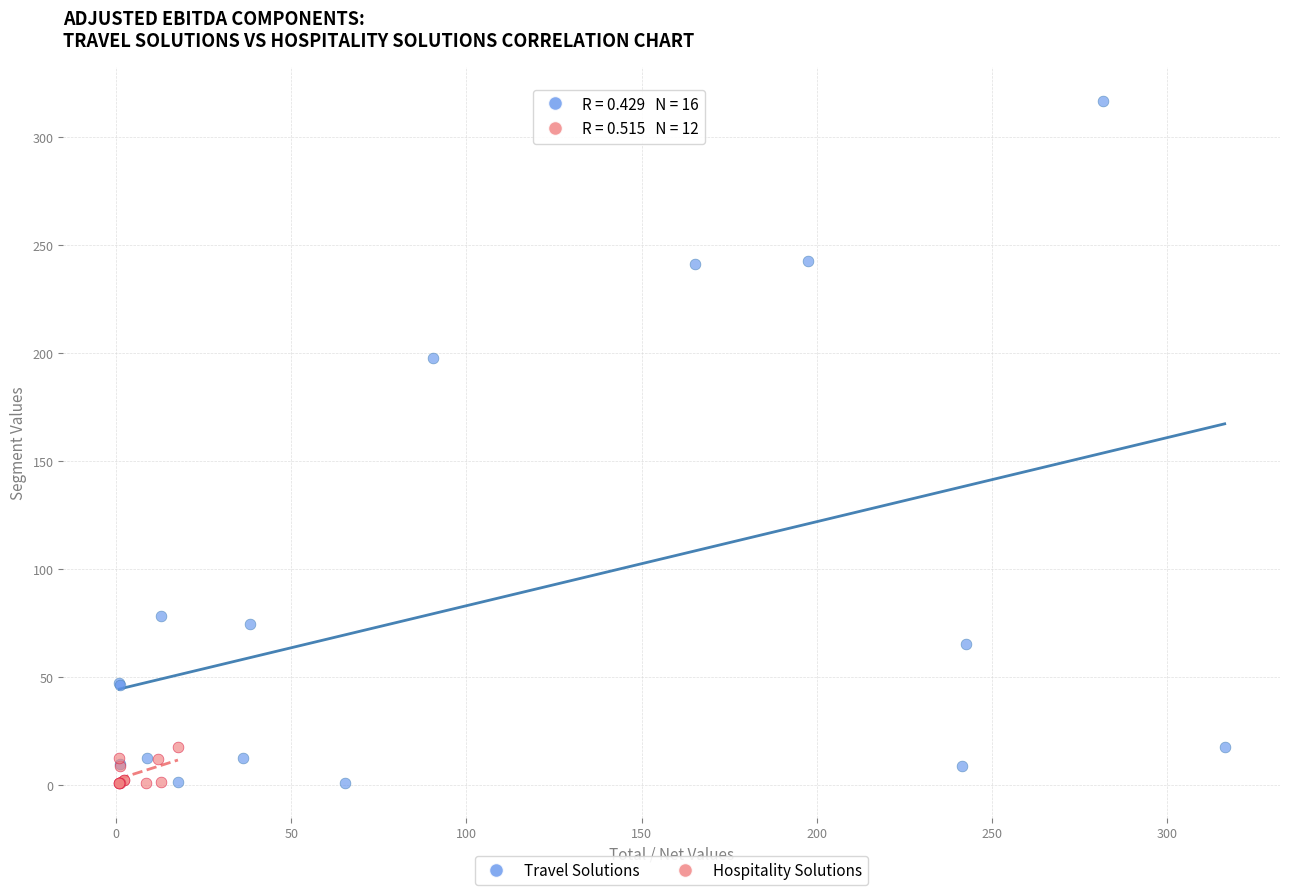

Which series has the largest Y range (max minus min)?

Travel Solutions